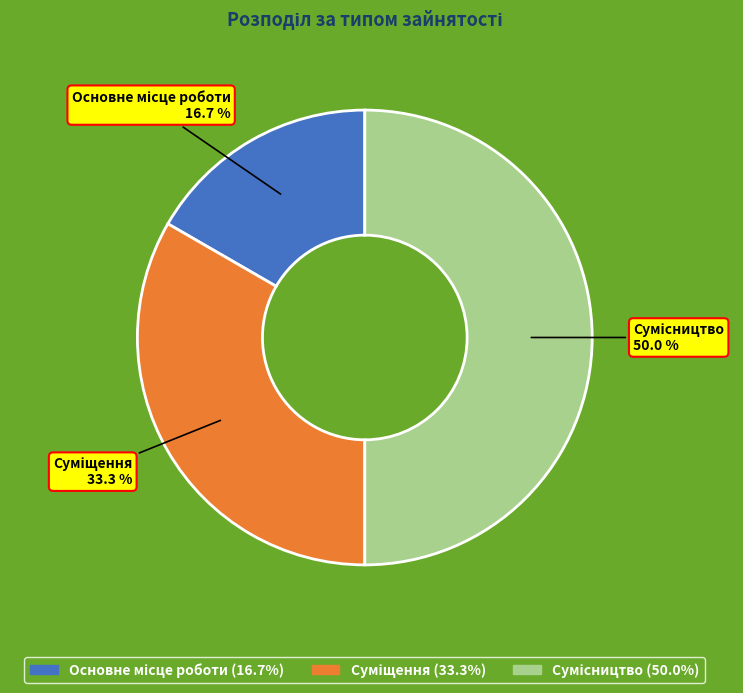

How many slices are in this pie chart?

3